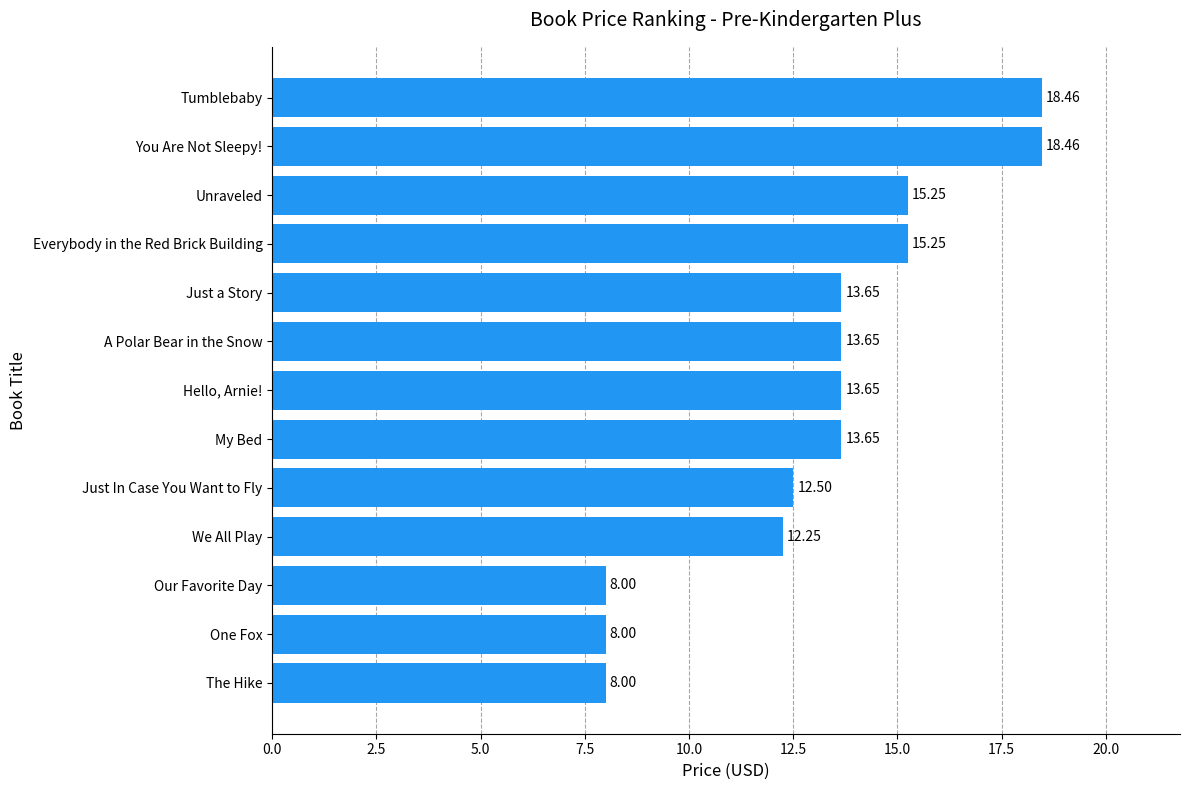

At which label is the value closest to 13?

Just In Case You Want to Fly